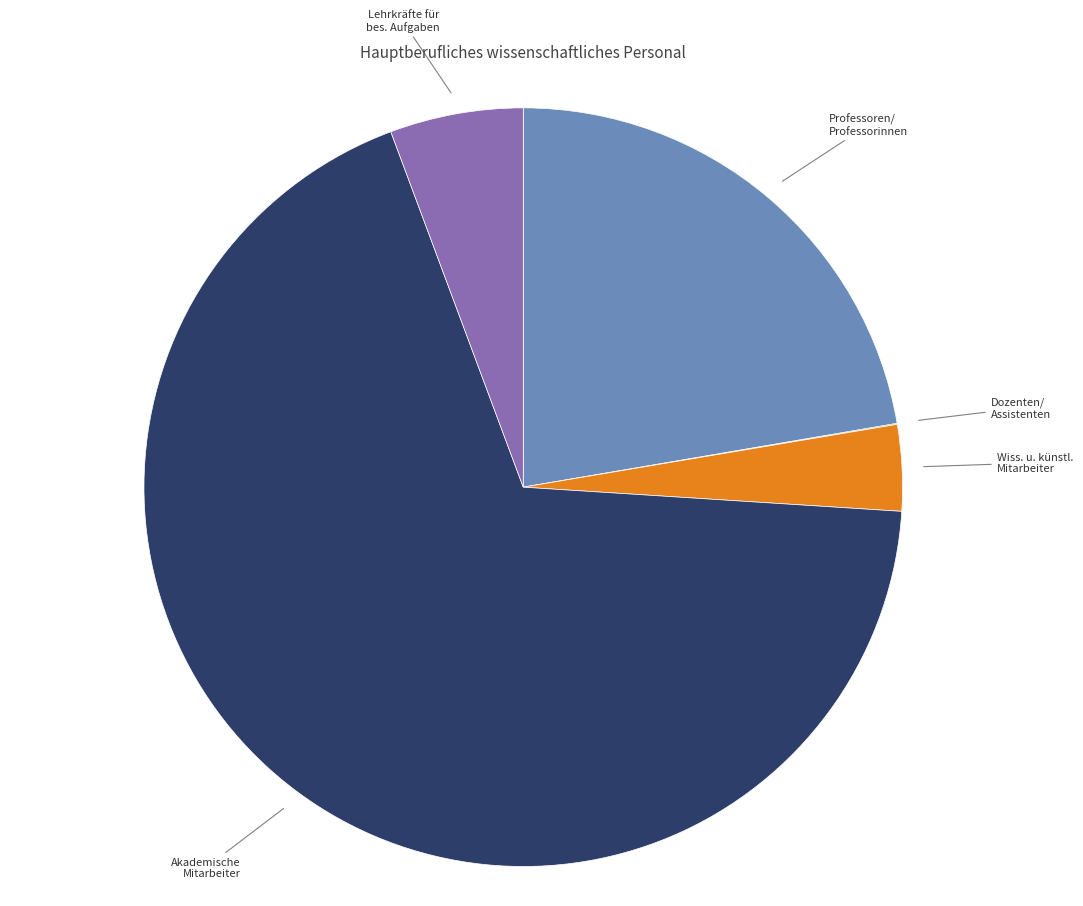

Combined, do Akademische Mitarbeiter and Wiss. u. künstl. Mitarbeiter account for over 50%?

Yes